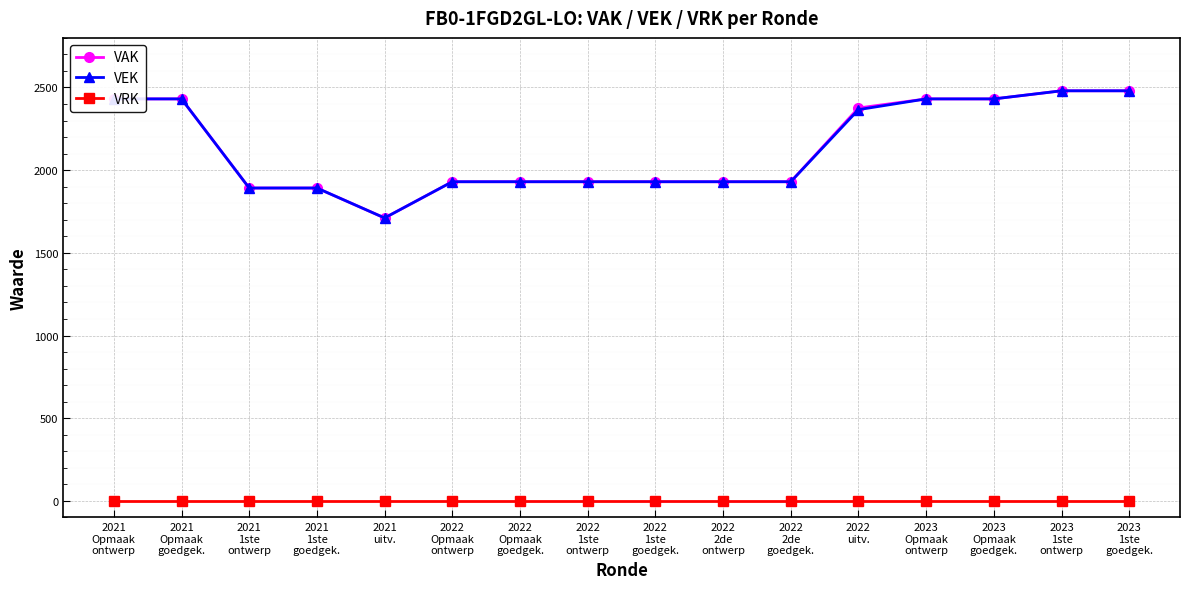

At how many categories does at least one series exceed 1449?

16